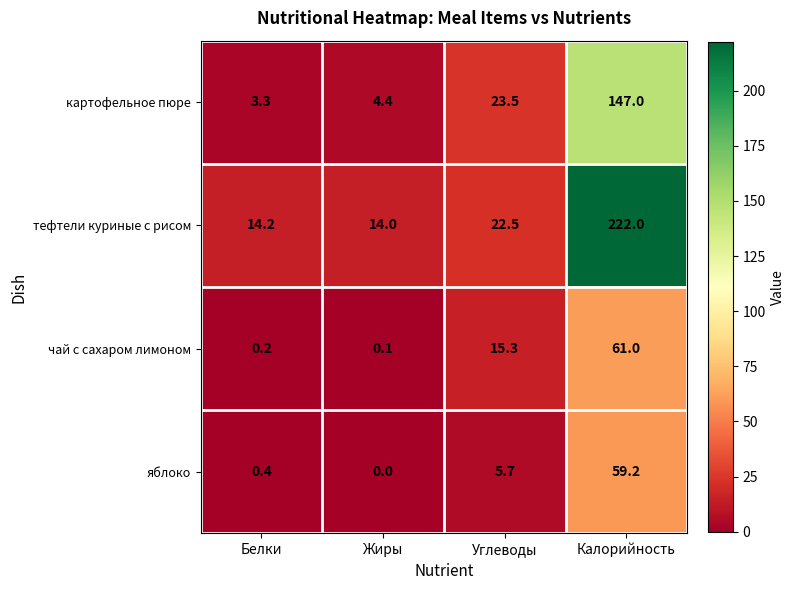

What is the difference between the second highest and minimum values in the тефтели куриные с рисом series?

8.5